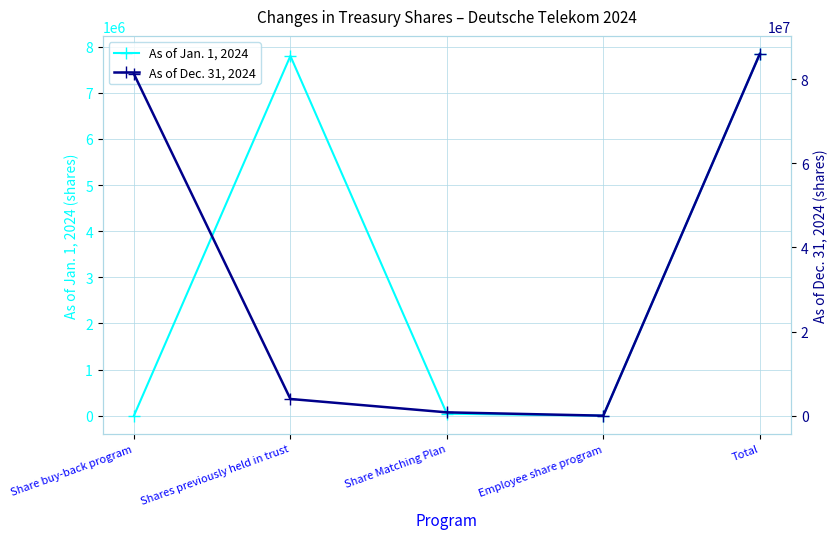

How many values in the As of Jan. 1, 2024 series exceed 42302?

2